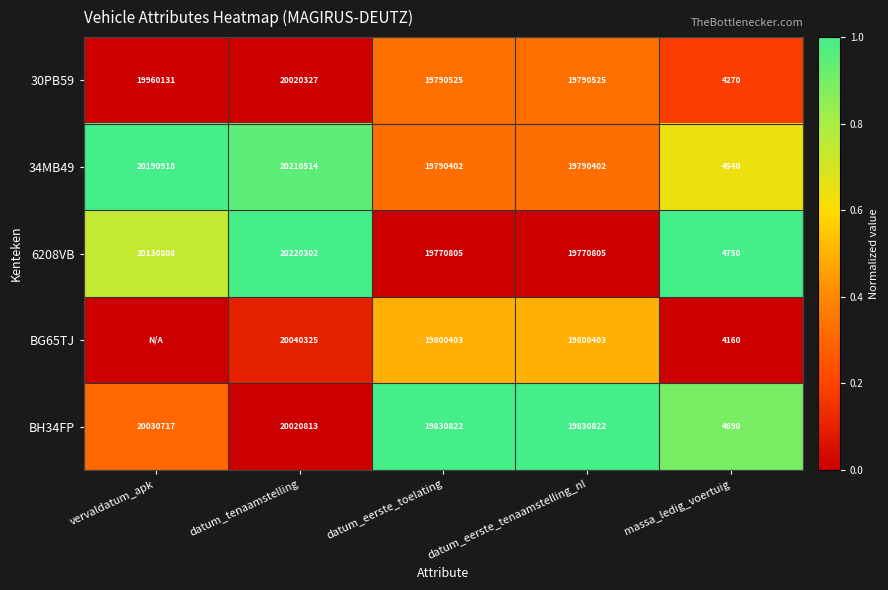

Rank the series at datum_tenaamstelling from highest to lowest value.

6208VB, 34MB49, BG65TJ, BH34FP, 30PB59